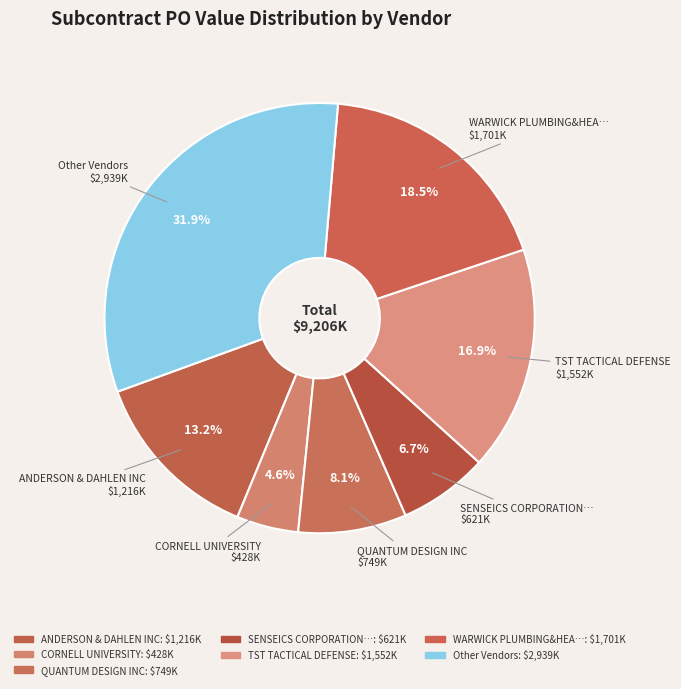

Count the number of slices in the pie.

7